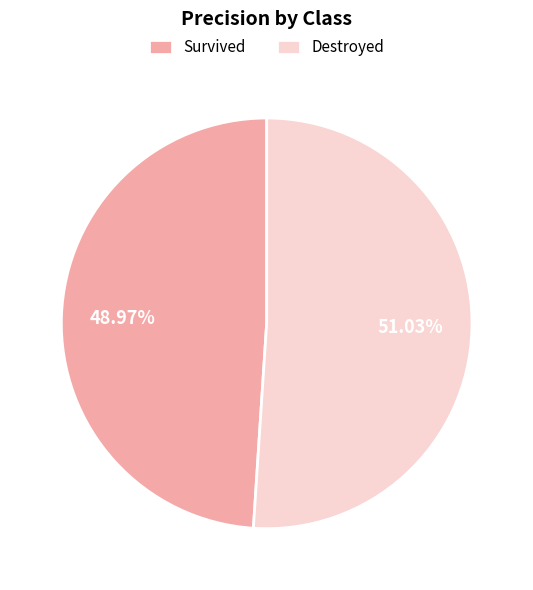

Which has a higher value, Survived or Destroyed?

Destroyed